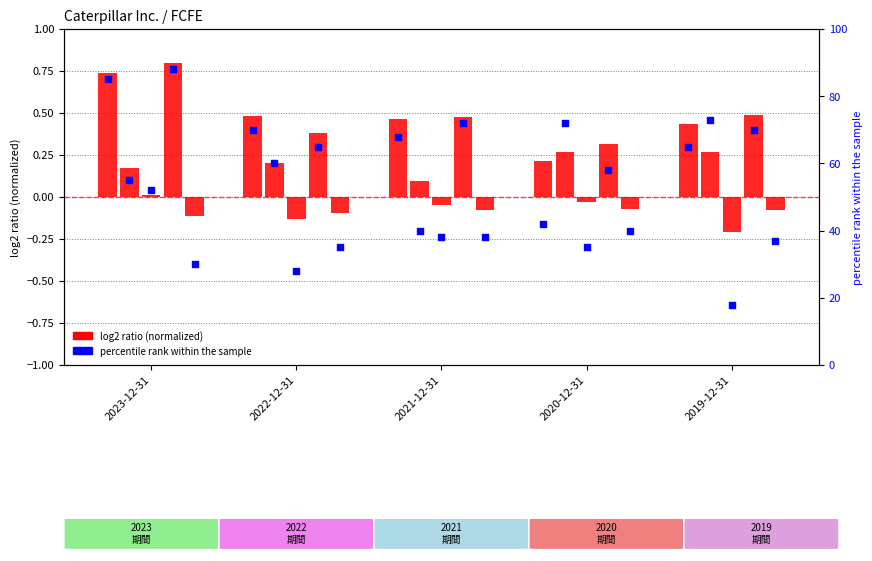

Approximately how many times larger is the value at 2019-12-31 compared to 2022-12-31?

0.9